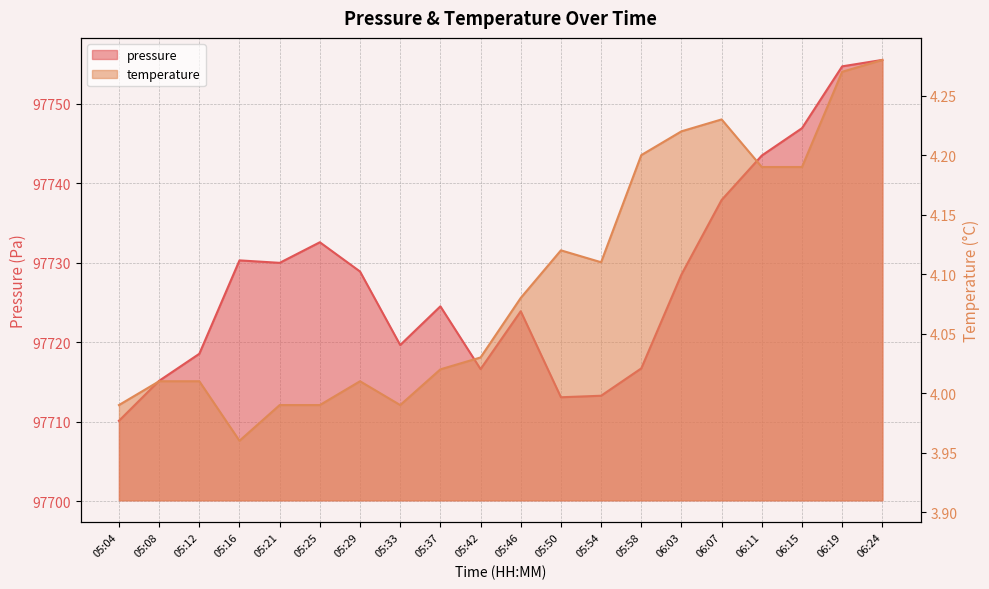

What is the label of the 19th point from the left?

06:19